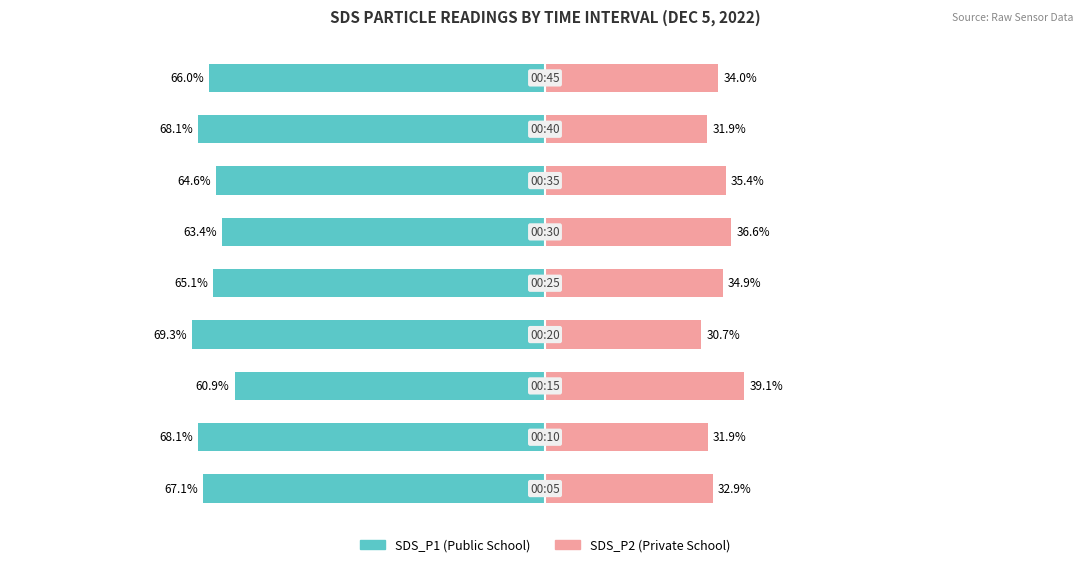

True or false: Private School has a value of 23.1 at 5.

False